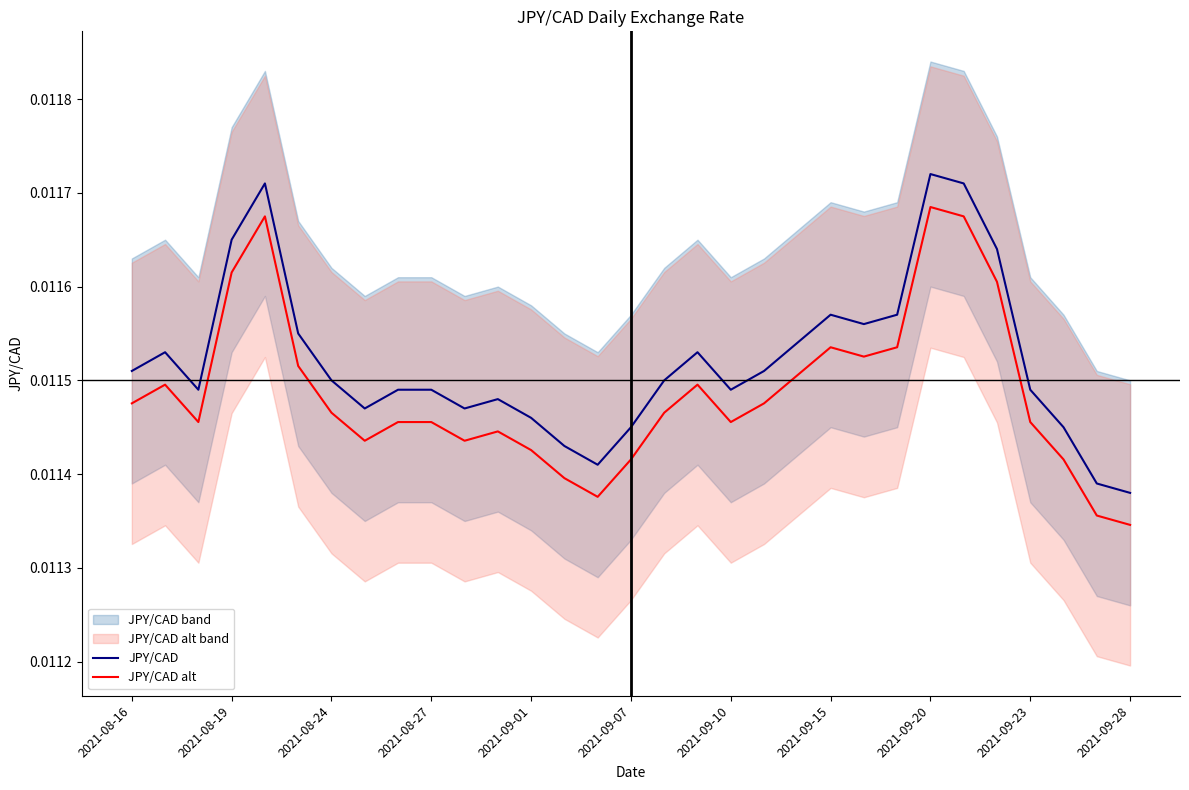

In JPY/CAD alt, how many points are higher than both neighbors (excluding endpoints)?

6